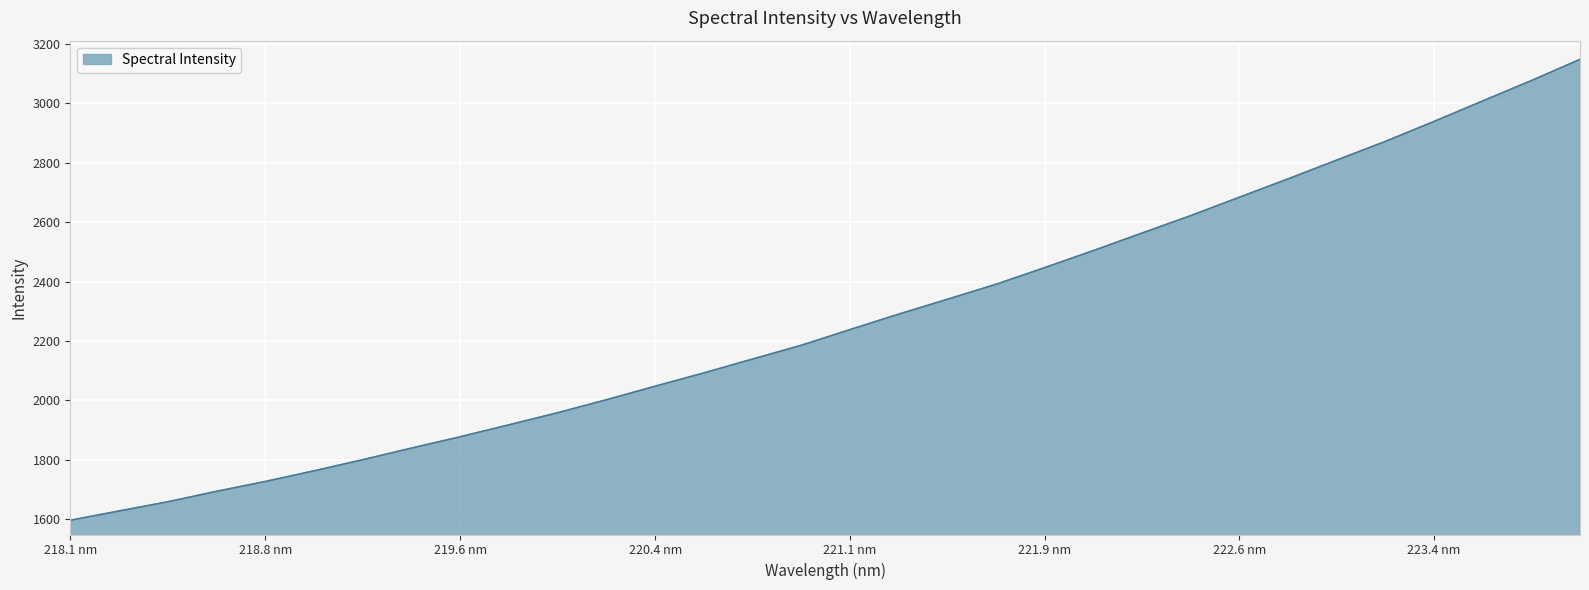

How many lines are shown in the chart?

1